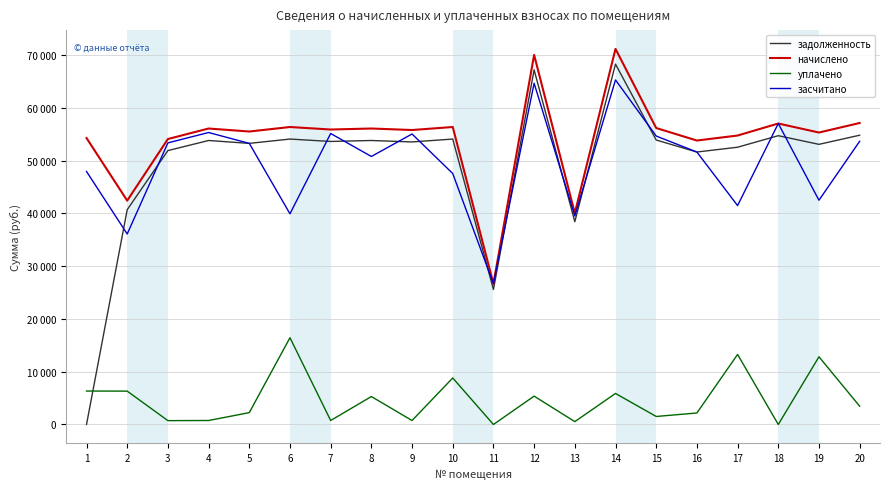

Is the value of задолженность at 11 greater than the value of начислено at 9?

No